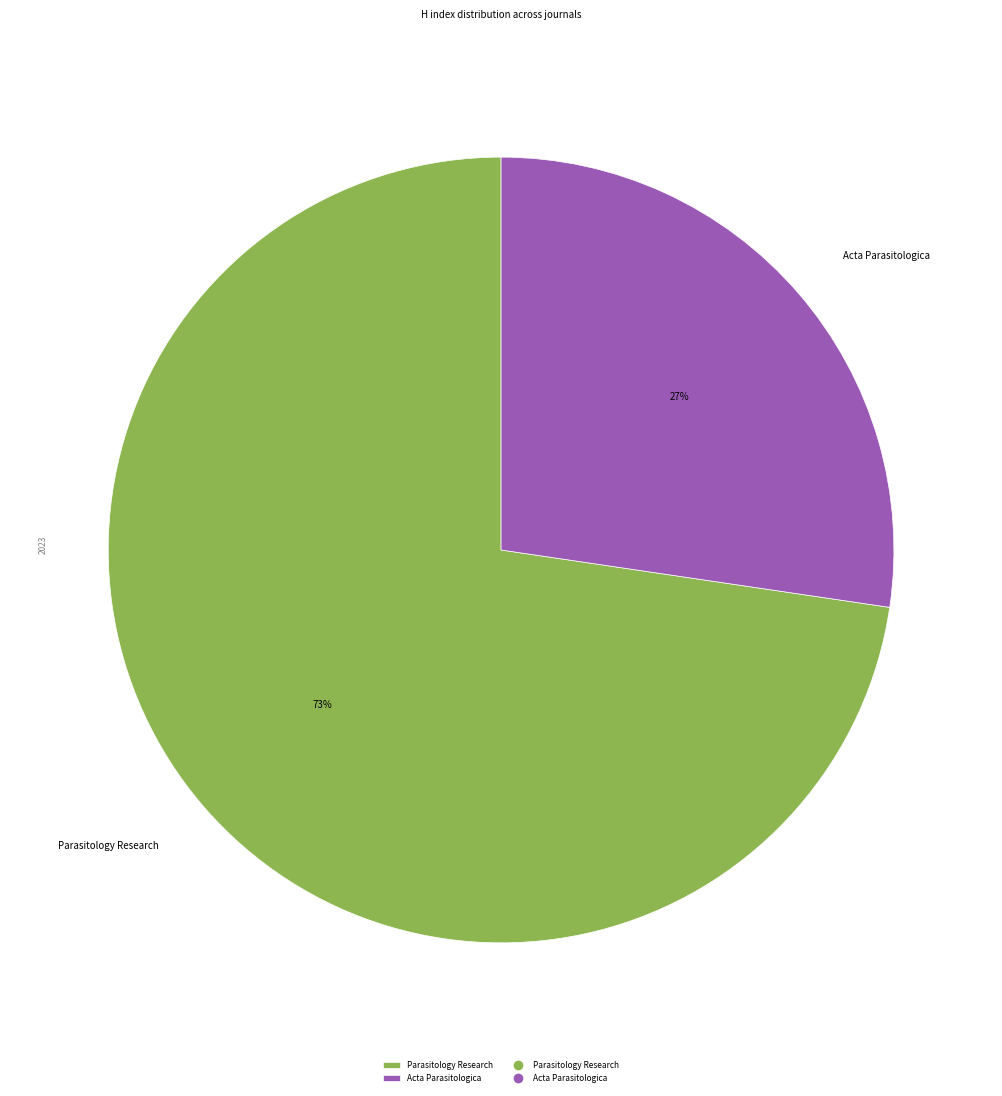

The Acta Parasitologica slice represents 19% of the pie. True or false?

False